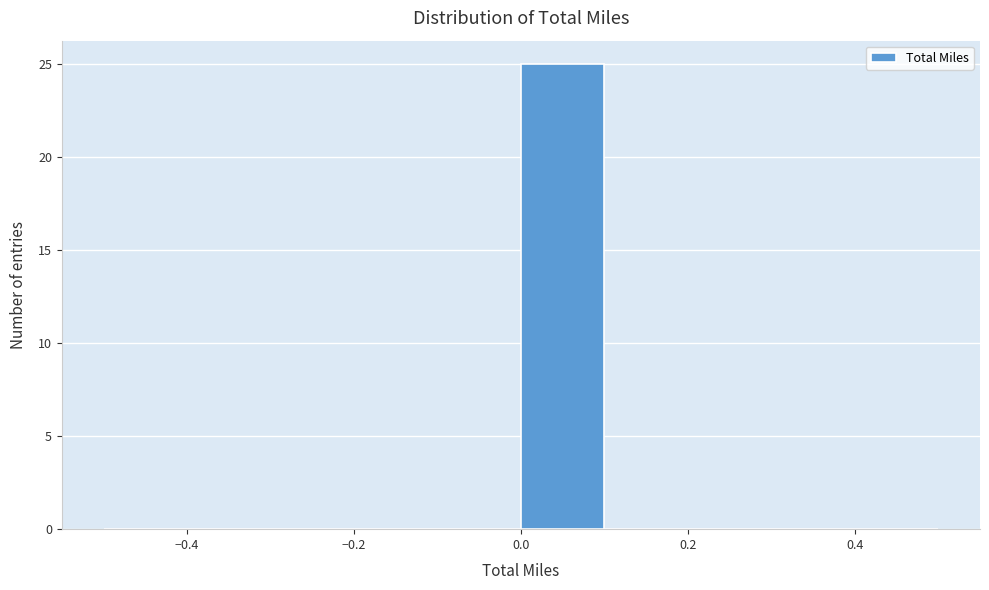

How tall is the bar that spans 0.0 to 0.1 on the x-axis? The values are not printed on the chart, so give them approximately, as read against the axis.

25